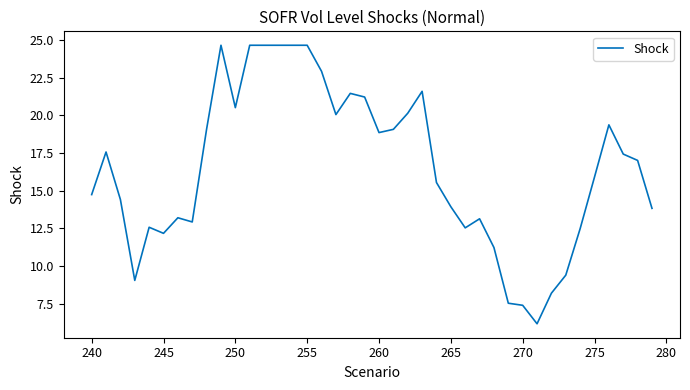

What is the difference between the maximum and minimum values?

18.5